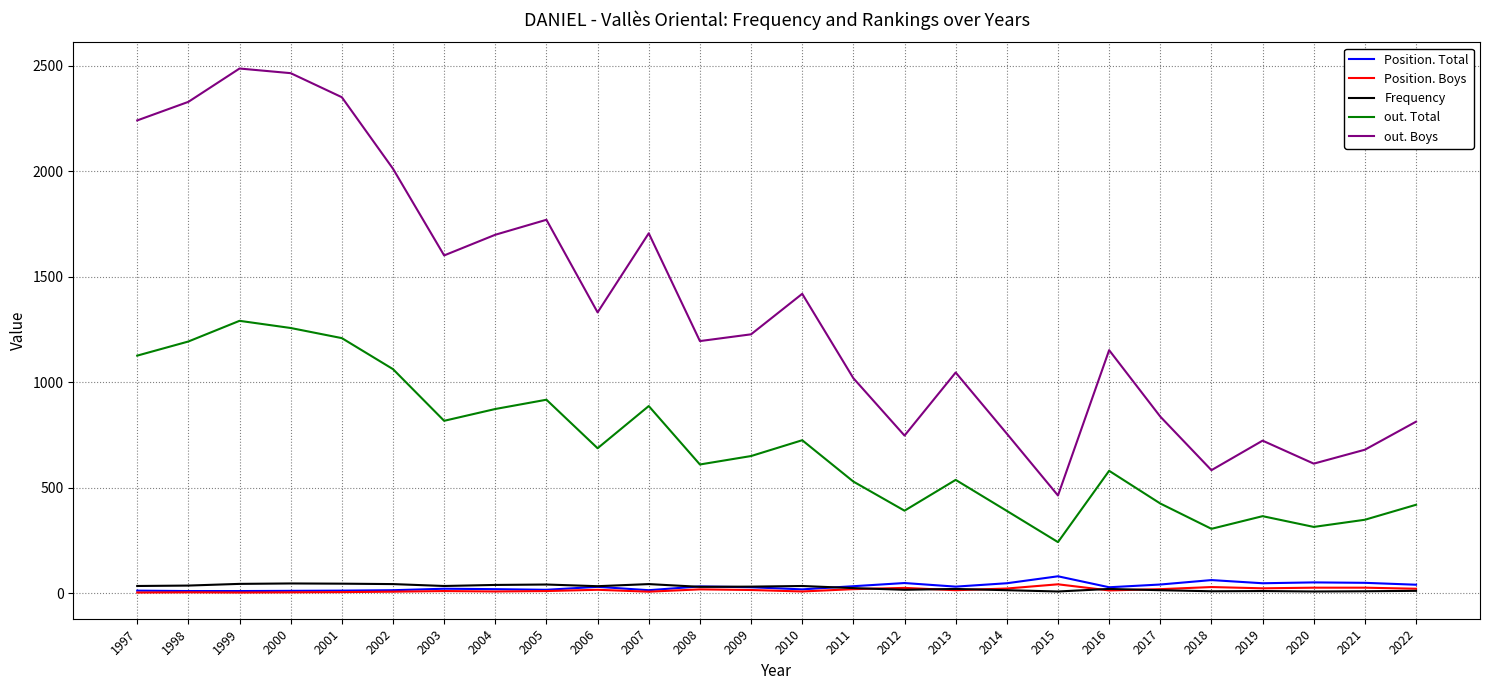

Which series has the largest total across all categories?

out. Boys